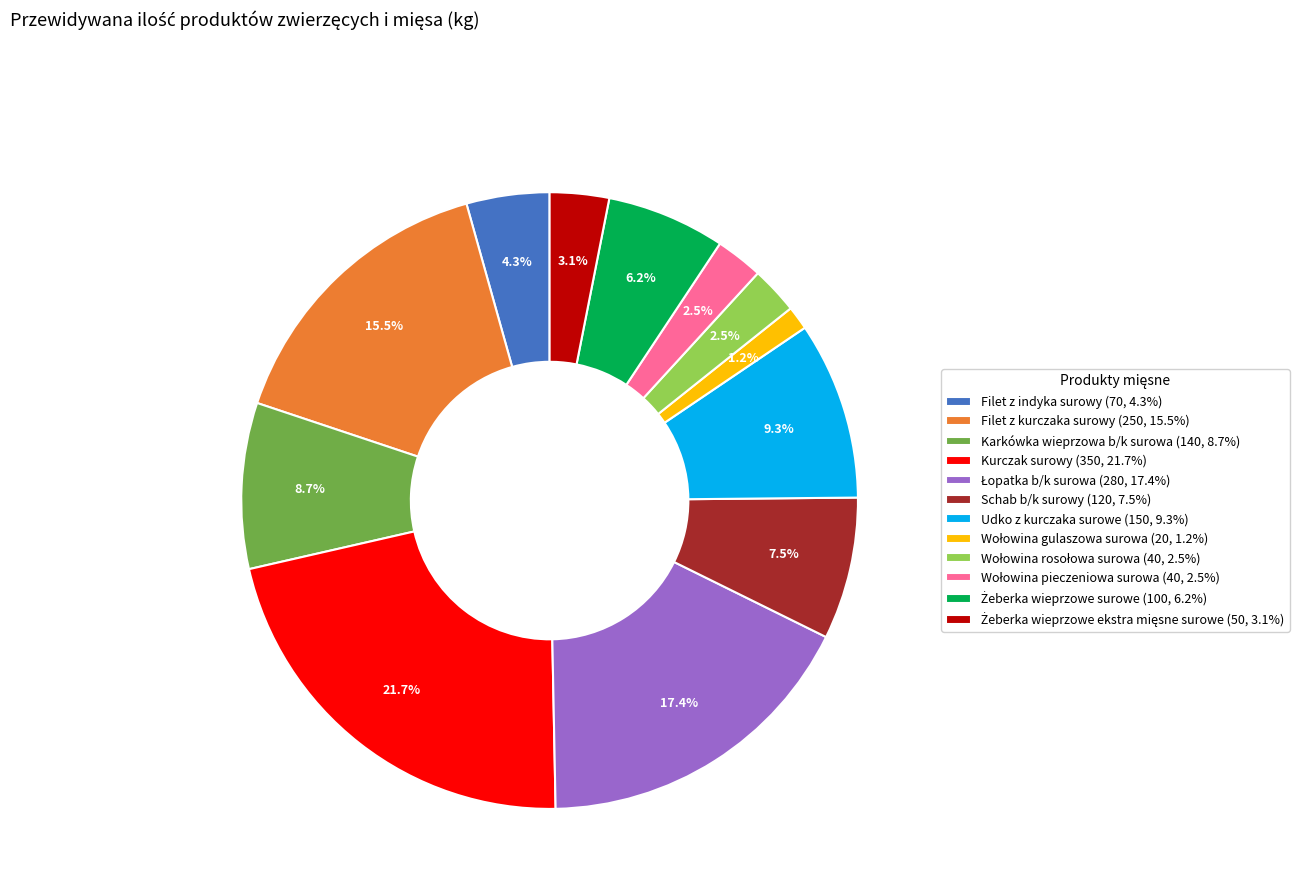

Is there any slice that represents more than half of the pie?

No